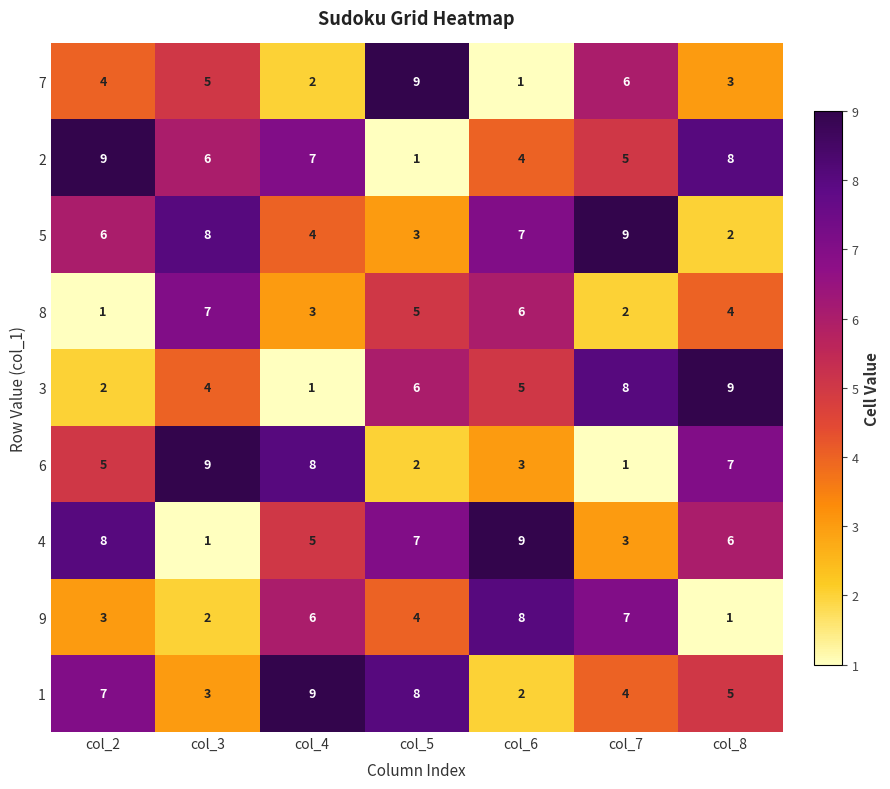

What is the average value of the 3 series?

5